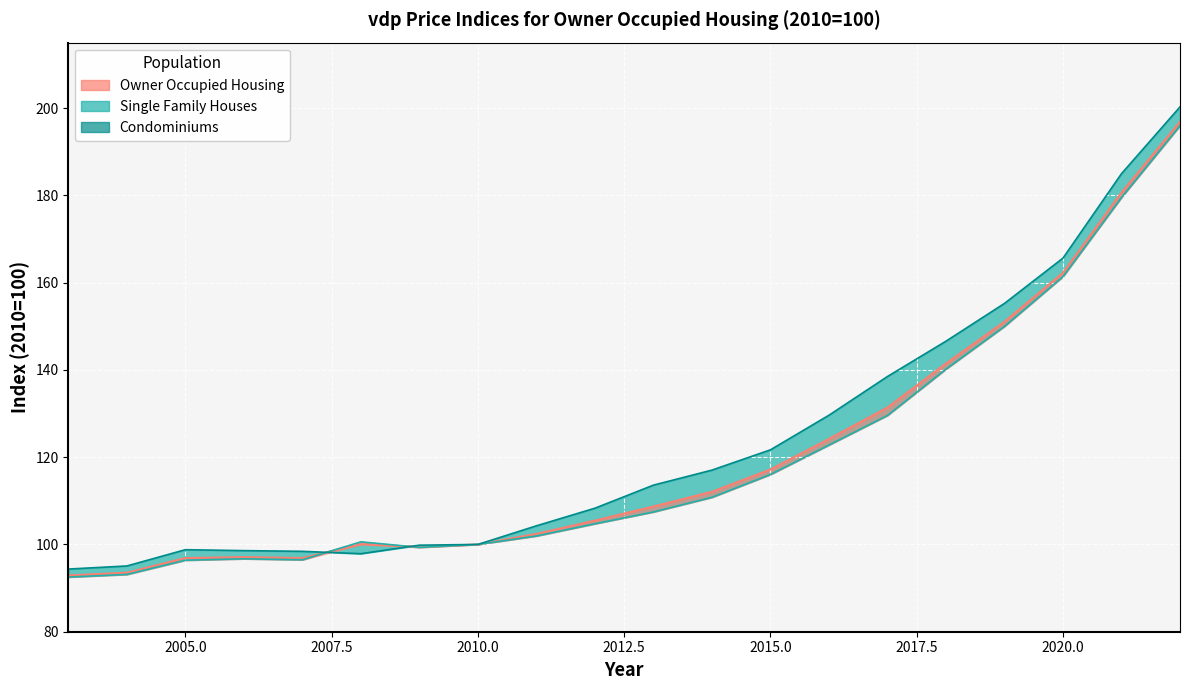

Which series has the largest total across all categories?

Condominiums